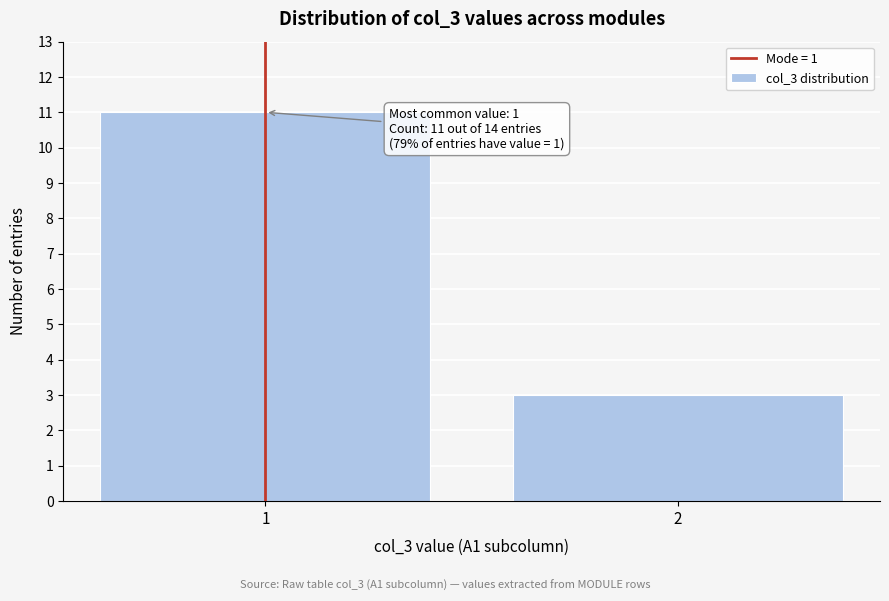

Reading left to right, transcribe all the data shown in this chart.

11	3